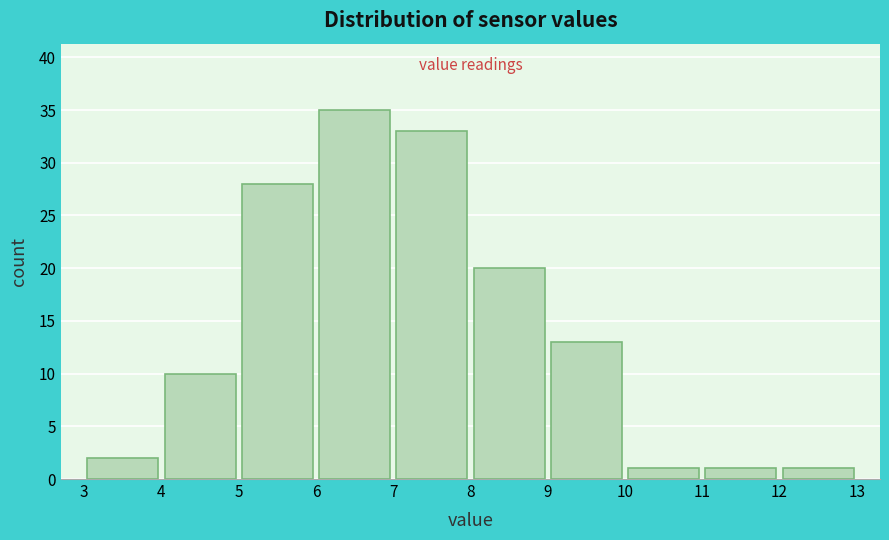

Reading left to right, list every bar in this chart as the range it spans on the x-axis followed by its height. The values are not printed on the chart, so give them approximately, as read against the axis.

3 to 4: 2
4 to 5: 10
5 to 6: 28
6 to 7: 35
7 to 8: 33
8 to 9: 20
9 to 10: 13
10 to 11: 1
11 to 12: 1
12 to 13: 1